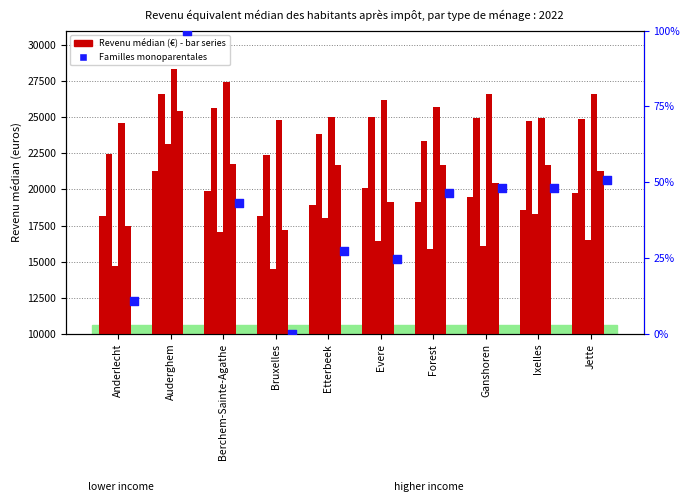

At which category is the sum across all series the highest?

Auderghem